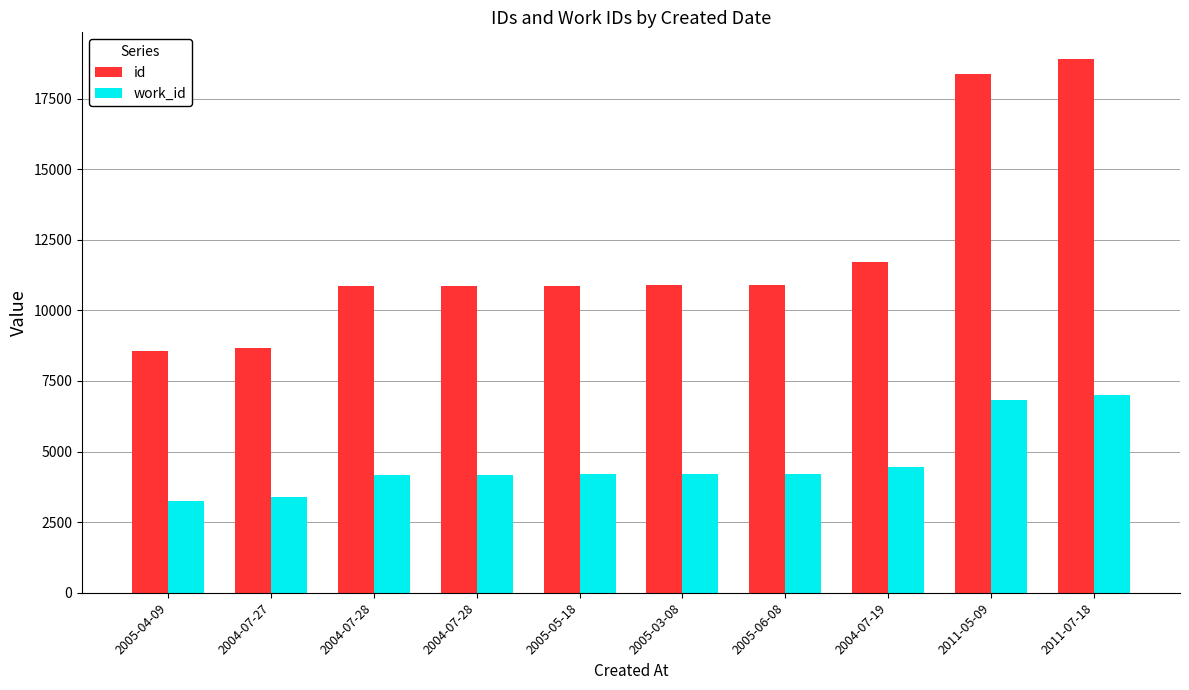

At which label does work_id reach its peak?

2011-07-18